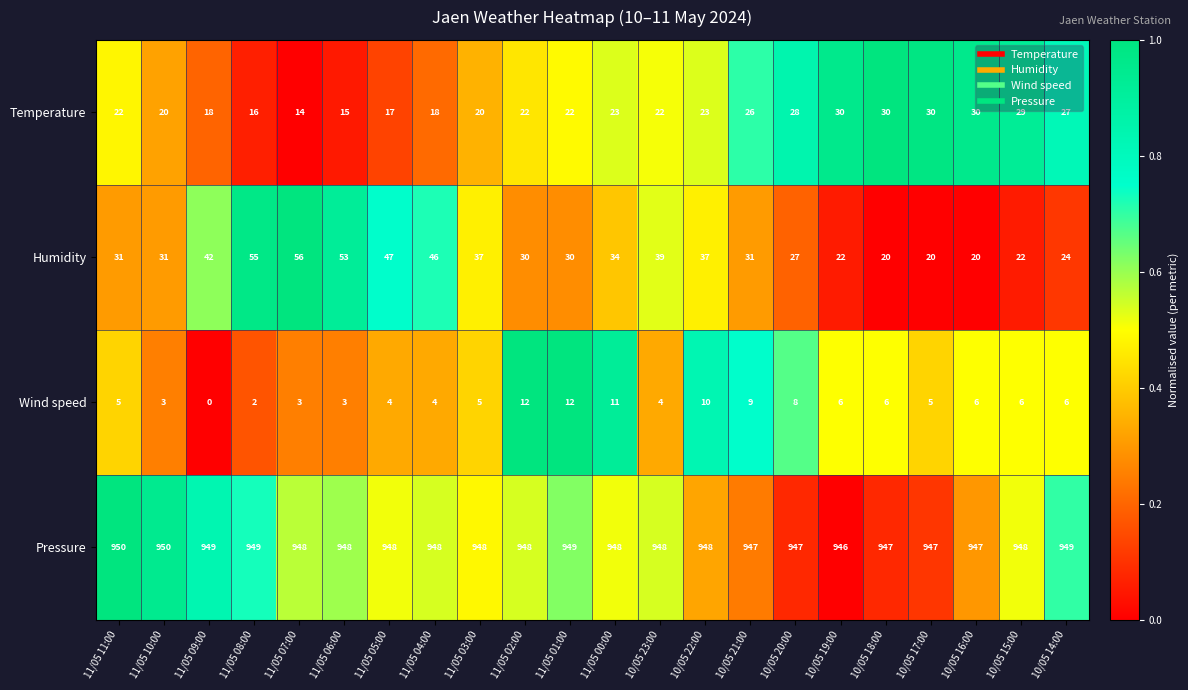

The value of Wind speed at 10/05 17:00 is 5. True or false?

True